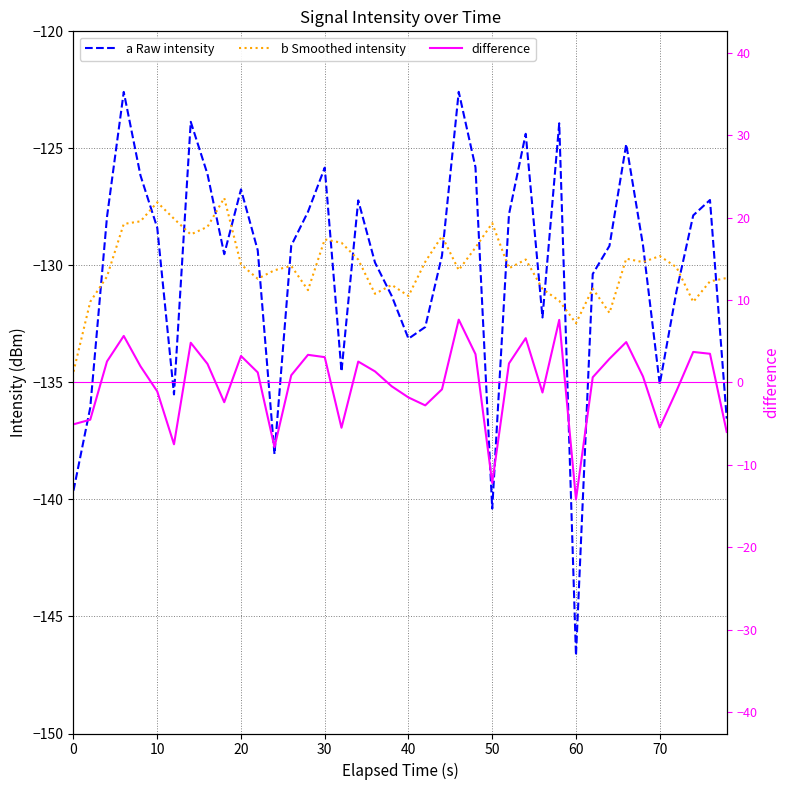

What is the average value of the a Raw intensity series?

-130.2